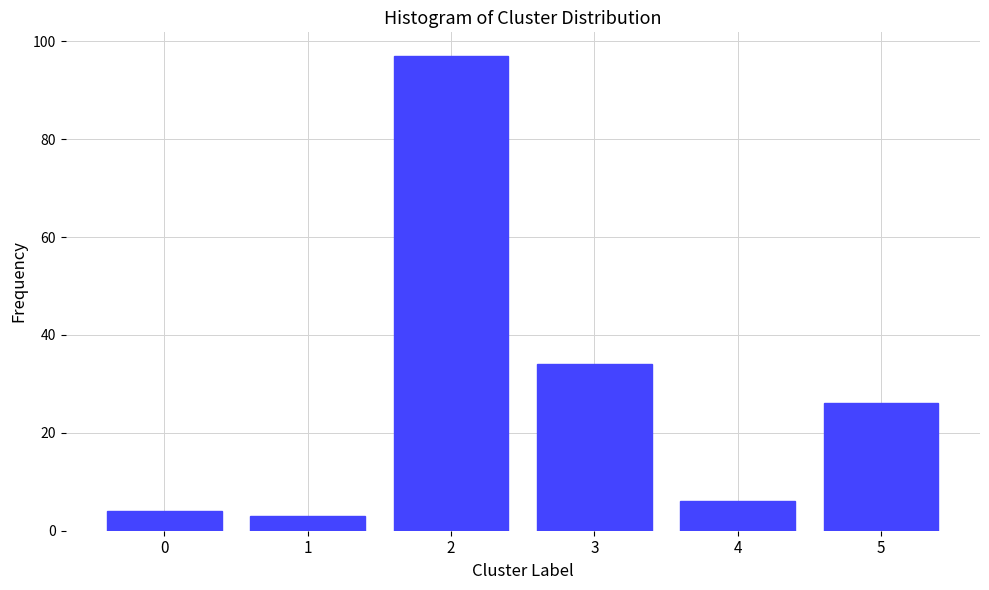

Reading left to right, what are all the values shown in this chart?

4	3	97	34	6	26